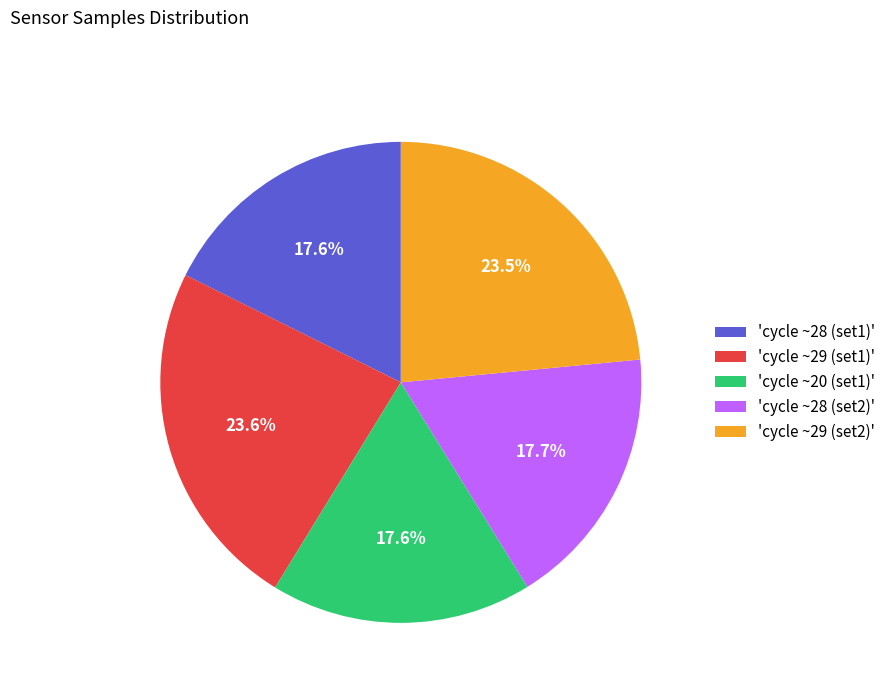

What portion of the pie excludes 'cycle ~20 (set1)'?

82.4%